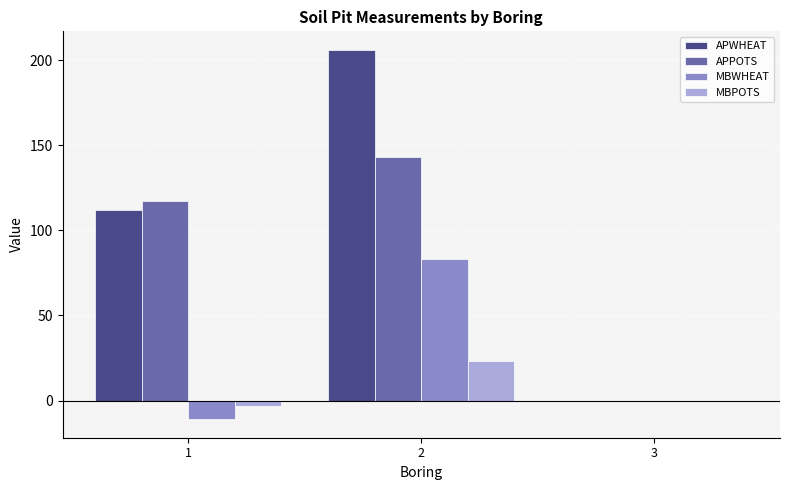

The value of APPOTS at 2 is 220. True or false?

False